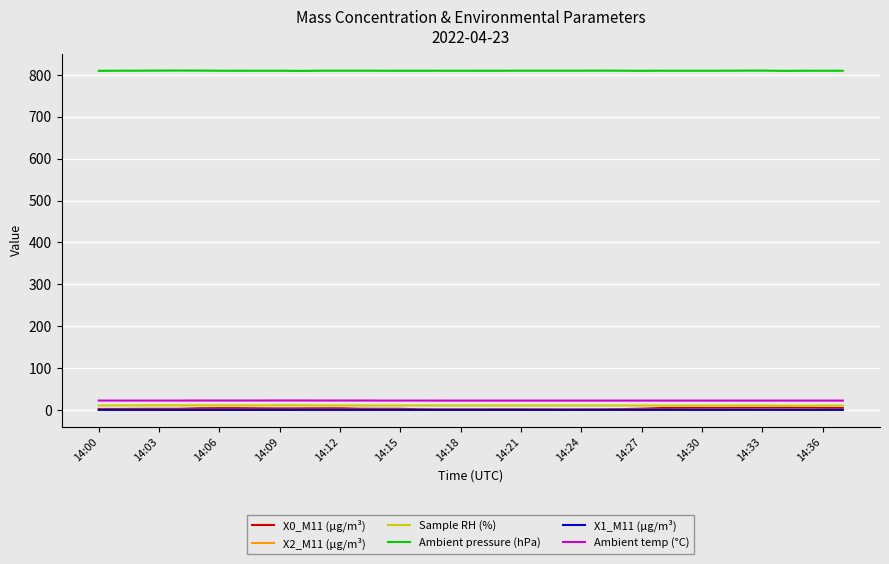

True or false: Ambient pressure (hPa) and X0_M11 (μg/m³) intersect in this chart.

False